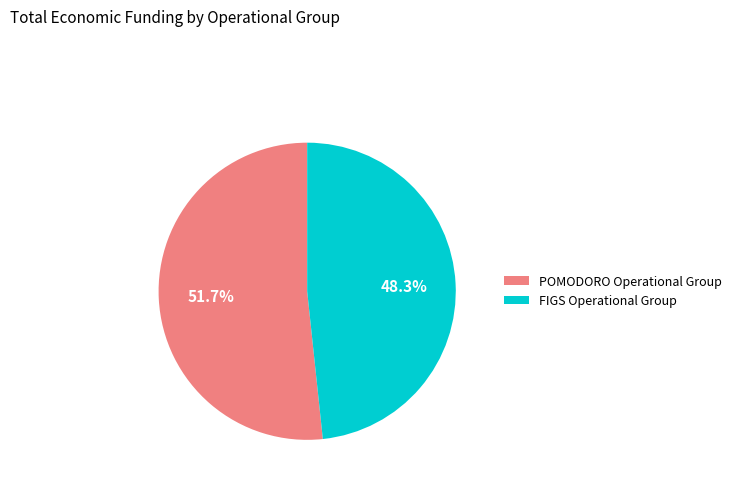

Is there any slice that represents more than half of the pie?

Yes